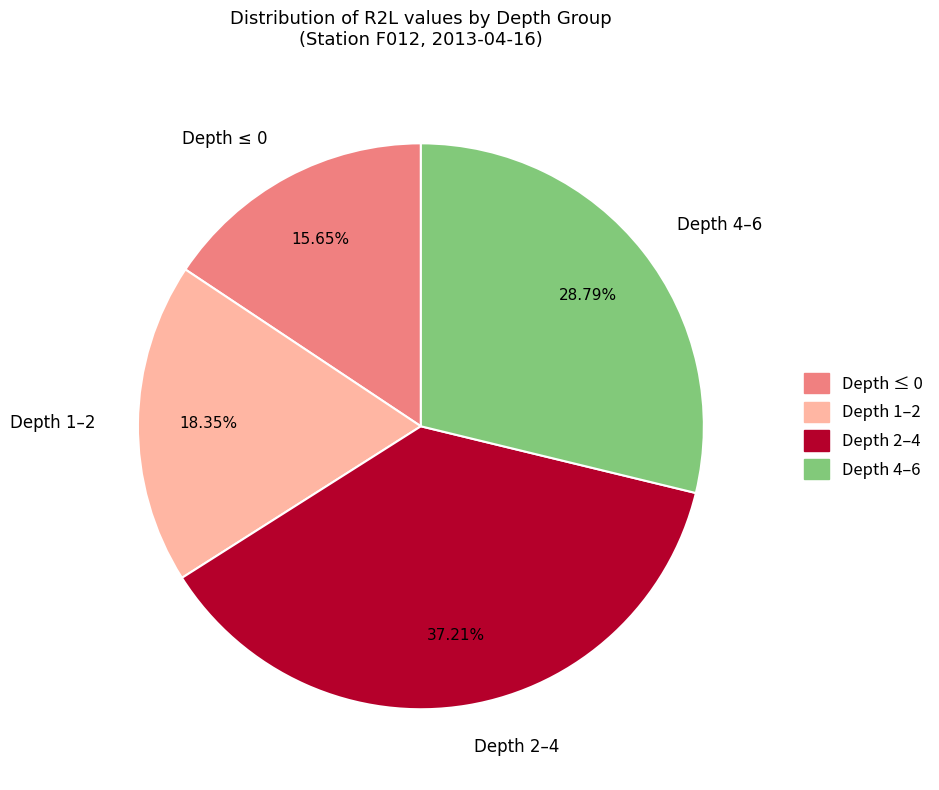

Do Depth ≤ 0 and Depth 1–2 together represent more than half of the pie?

No